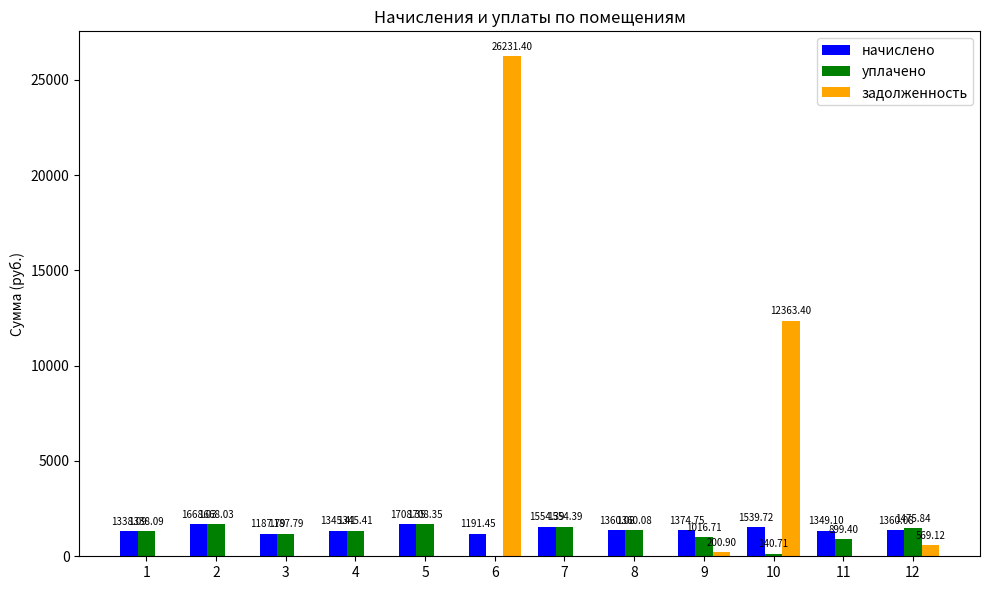

What are all the series names shown in the legend?

начислено, уплачено, задолженность